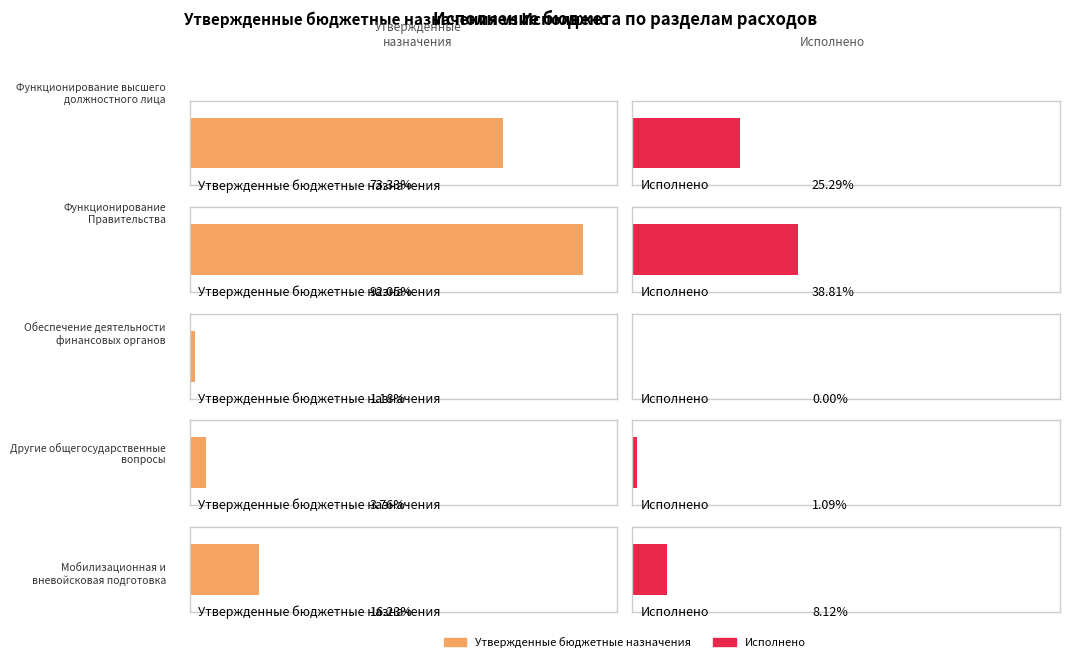

Which label corresponds to the largest value in the chart?

Функционирование
Правительства